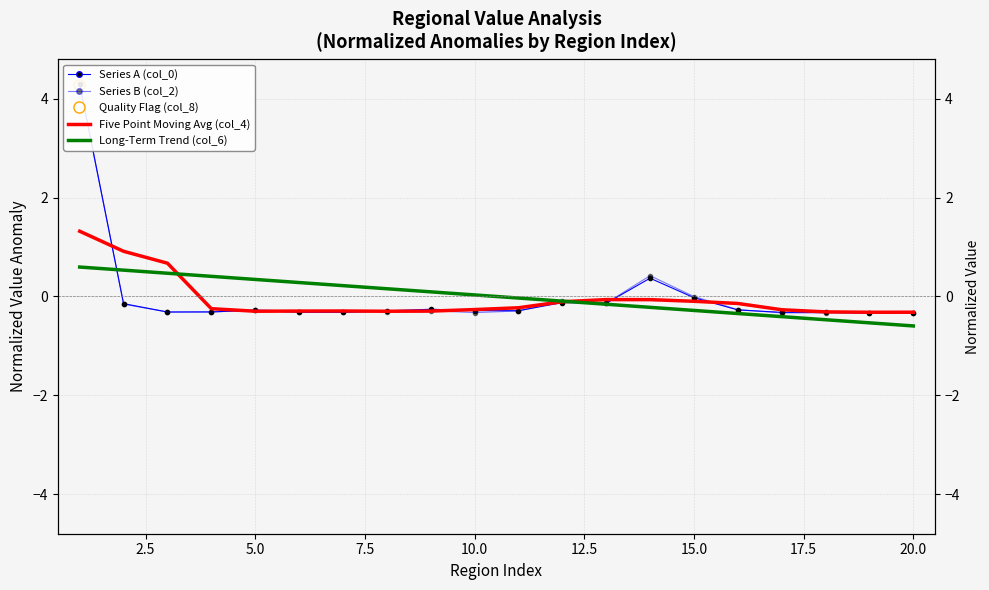

Which series has the largest total across all categories?

Long-Term Trend (col_6)